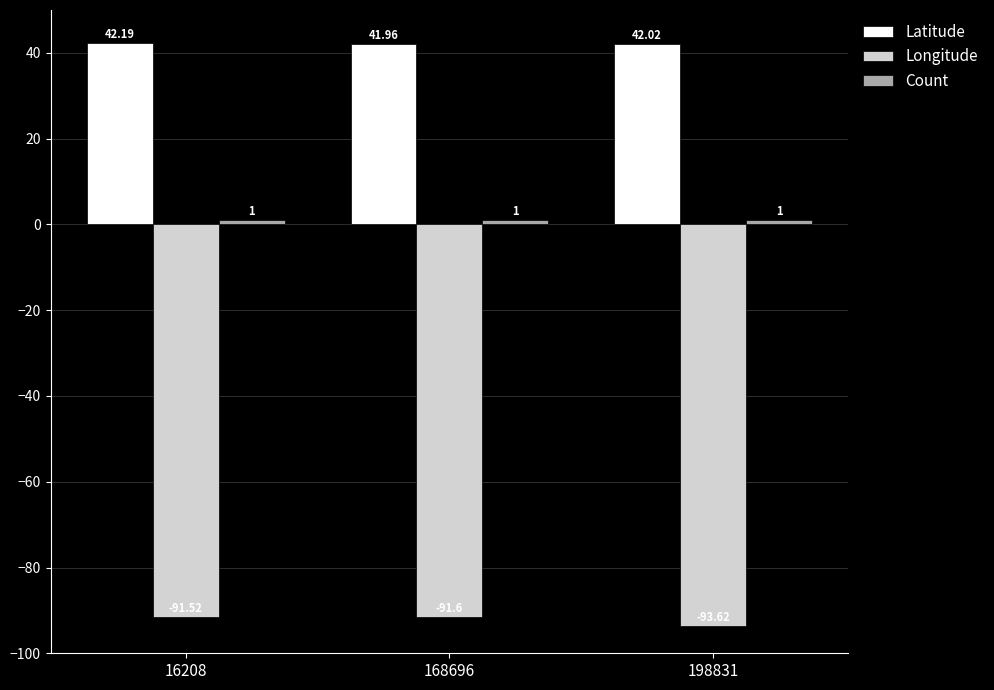

What value does the Longitude series have at 168696?

-91.6